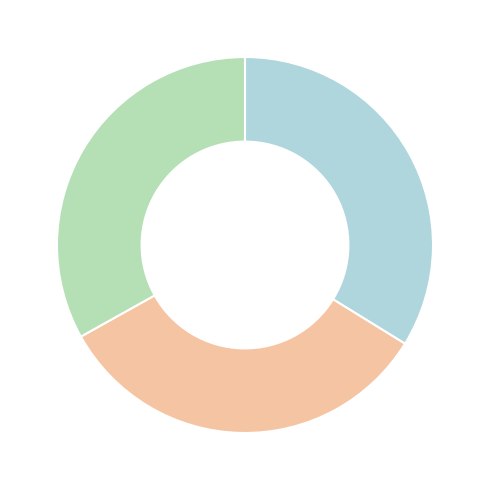

Count the number of slices in the pie.

3